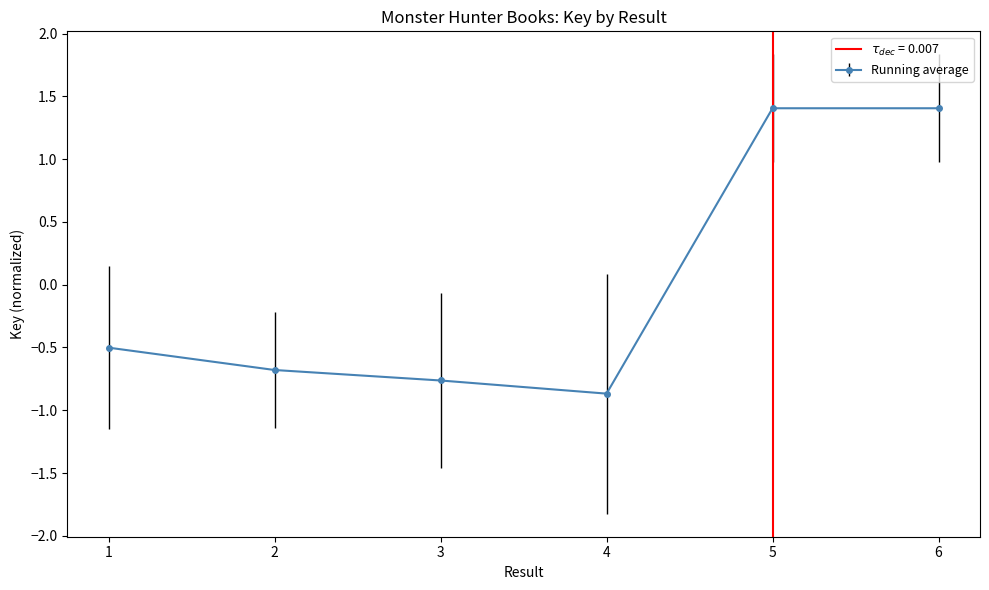

What is the sum of the values at 1 and 6?

0.9